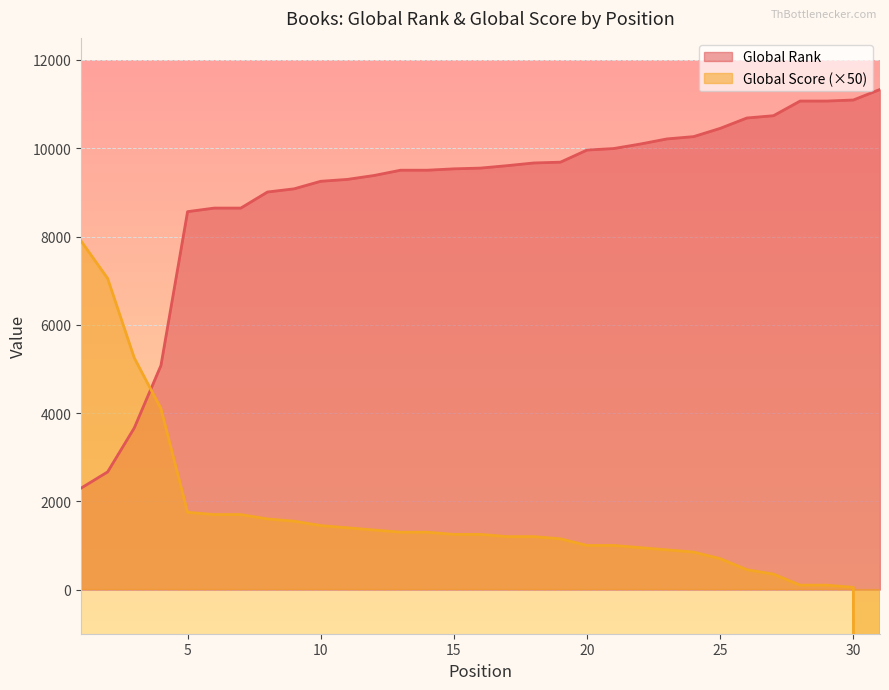

What is the value of the Global Rank point at the 23rd from the left?

10211